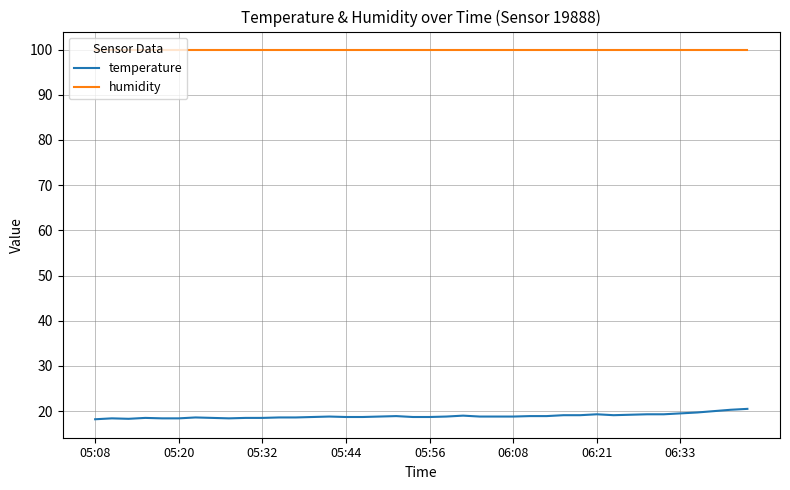

Which series has the widest spread of values?

temperature